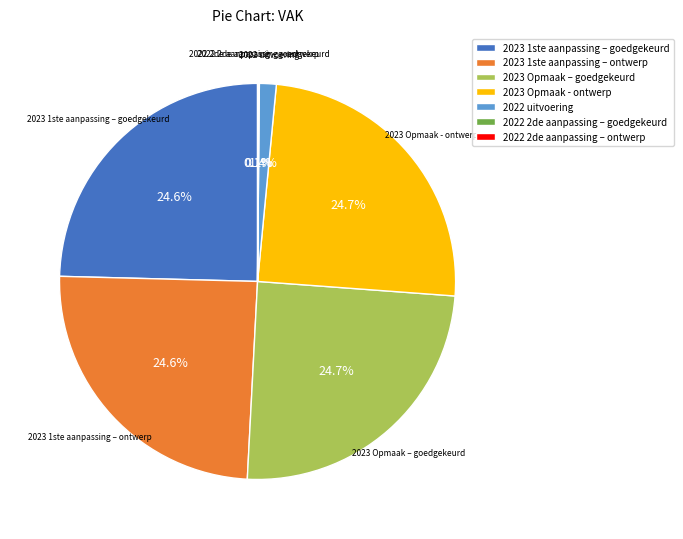

Do 2023 Opmaak - ontwerp and 2023 1ste aanpassing – goedgekeurd together represent more than half of the pie?

No